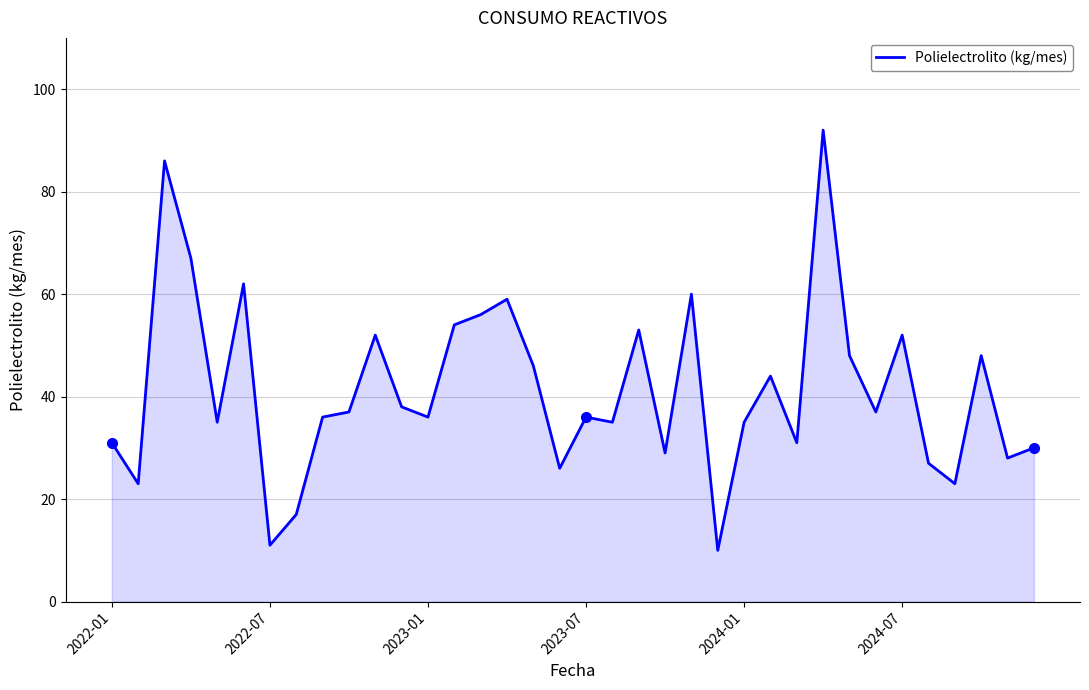

What is the maximum value shown in the chart?

92